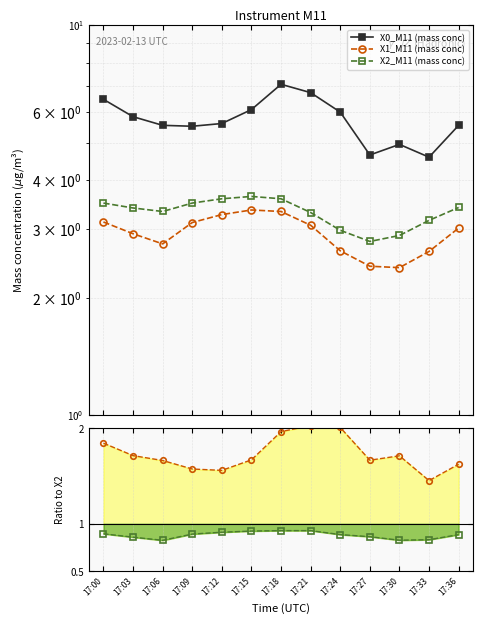

What is the sum of all X0_M11 / X2_M11 values?

22.5